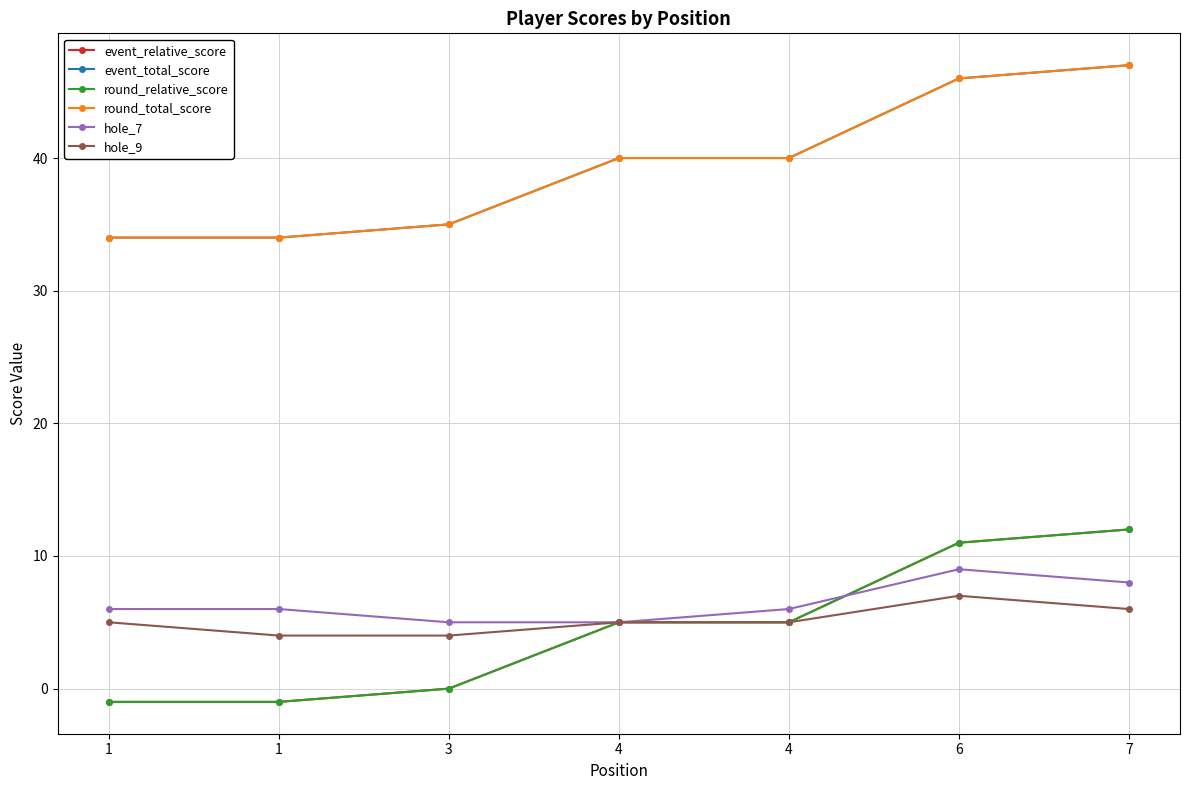

Which series ends up on top after the final intersection of event_relative_score and hole_7?

event_relative_score